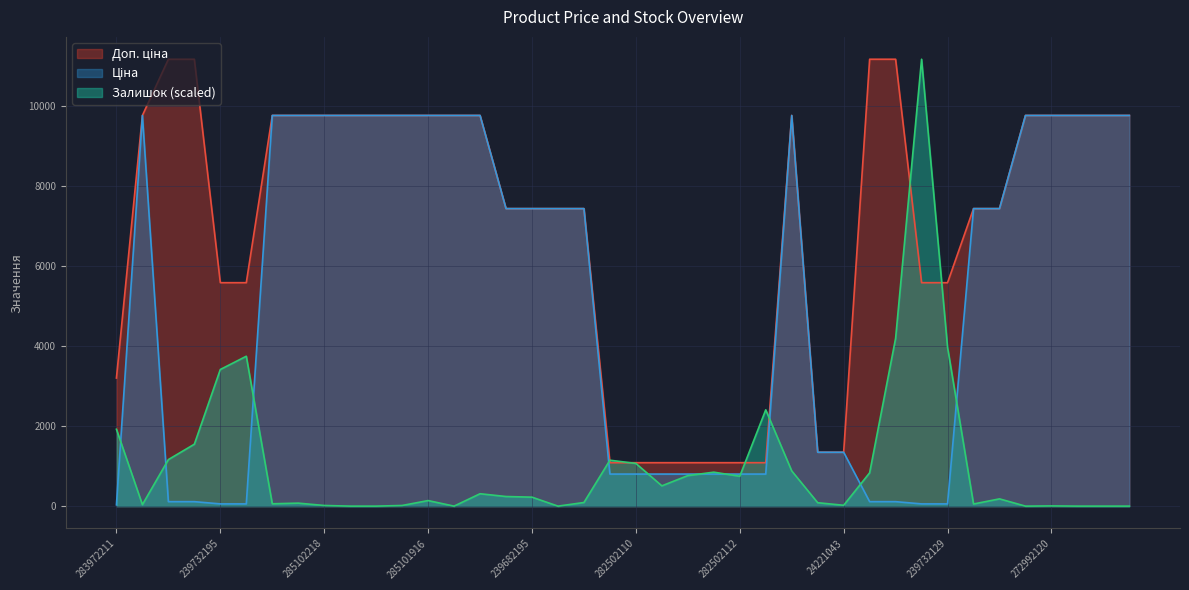

What is the greatest value displayed?

11182.0